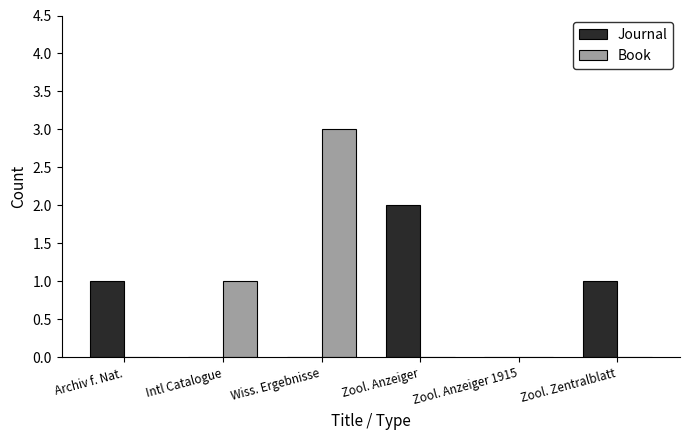

What is the maximum value for Book?

3